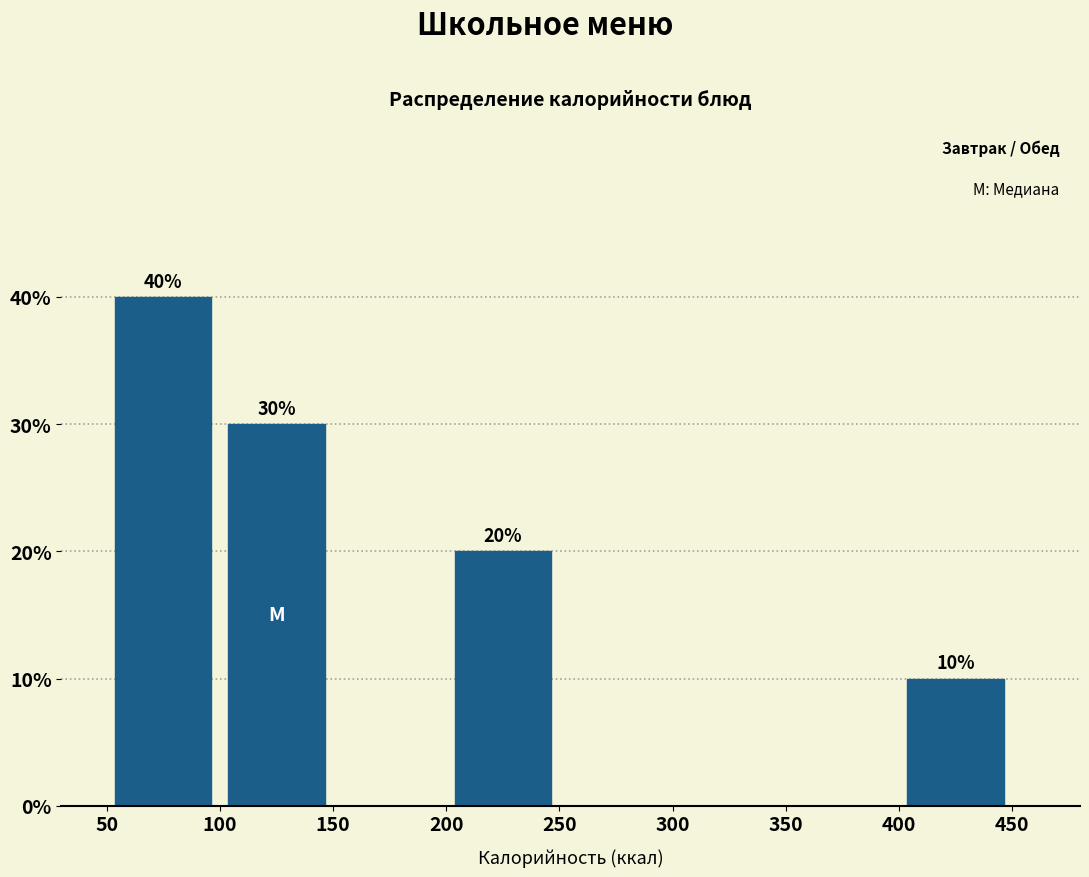

Over which range of the x-axis is the bar tallest?

50 to 100